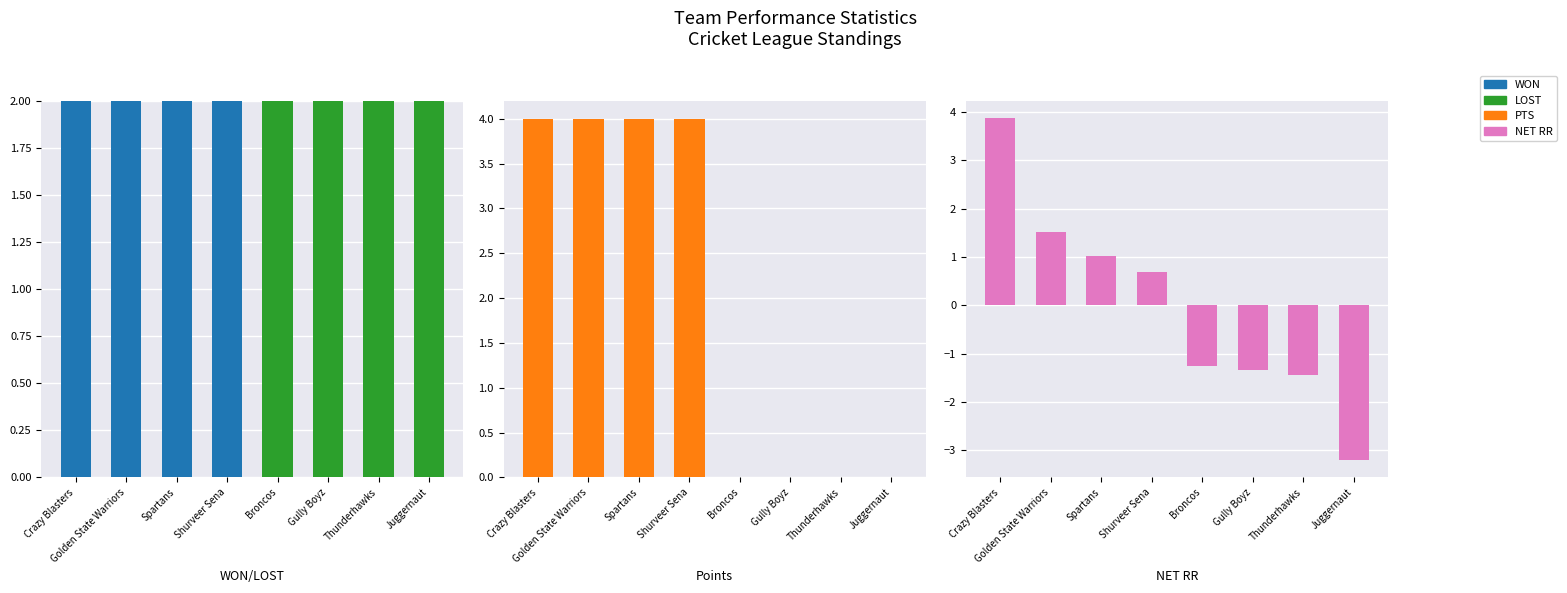

What is the label of the 6th bar from the right?

Spartans